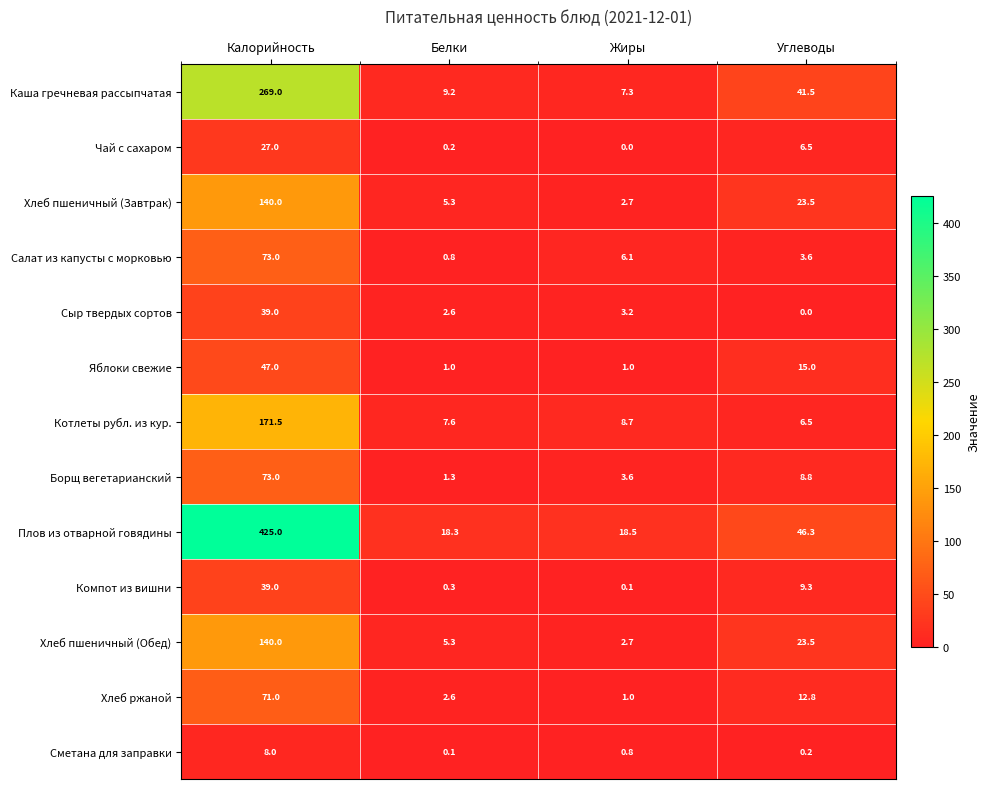

What is the difference between the maximum and minimum values in the Салат из капусты с морковью series?

72.2